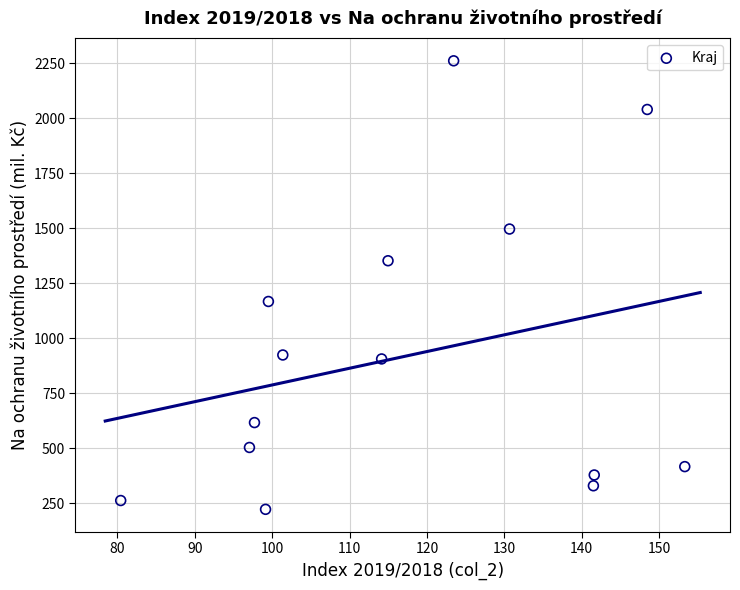

What is the range of Y values (max minus min)?

2037